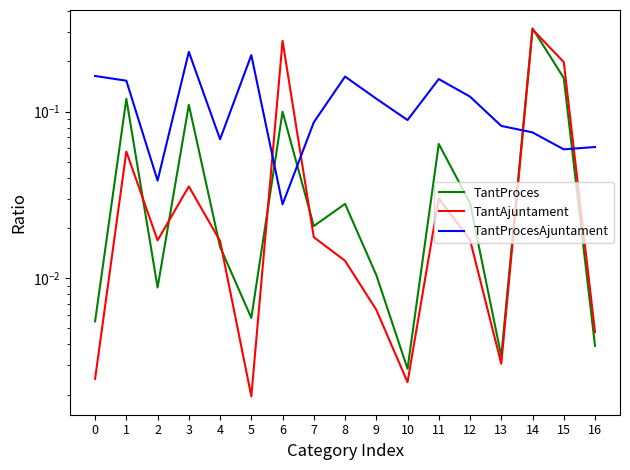

Is the value of TantAjuntament at 7 greater than the value of TantProcesAjuntament at 7?

No